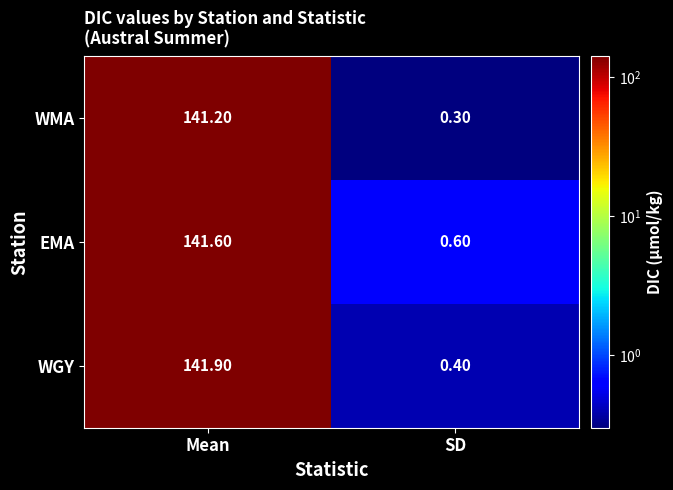

What is the difference between the highest and lowest values at Mean?

0.7